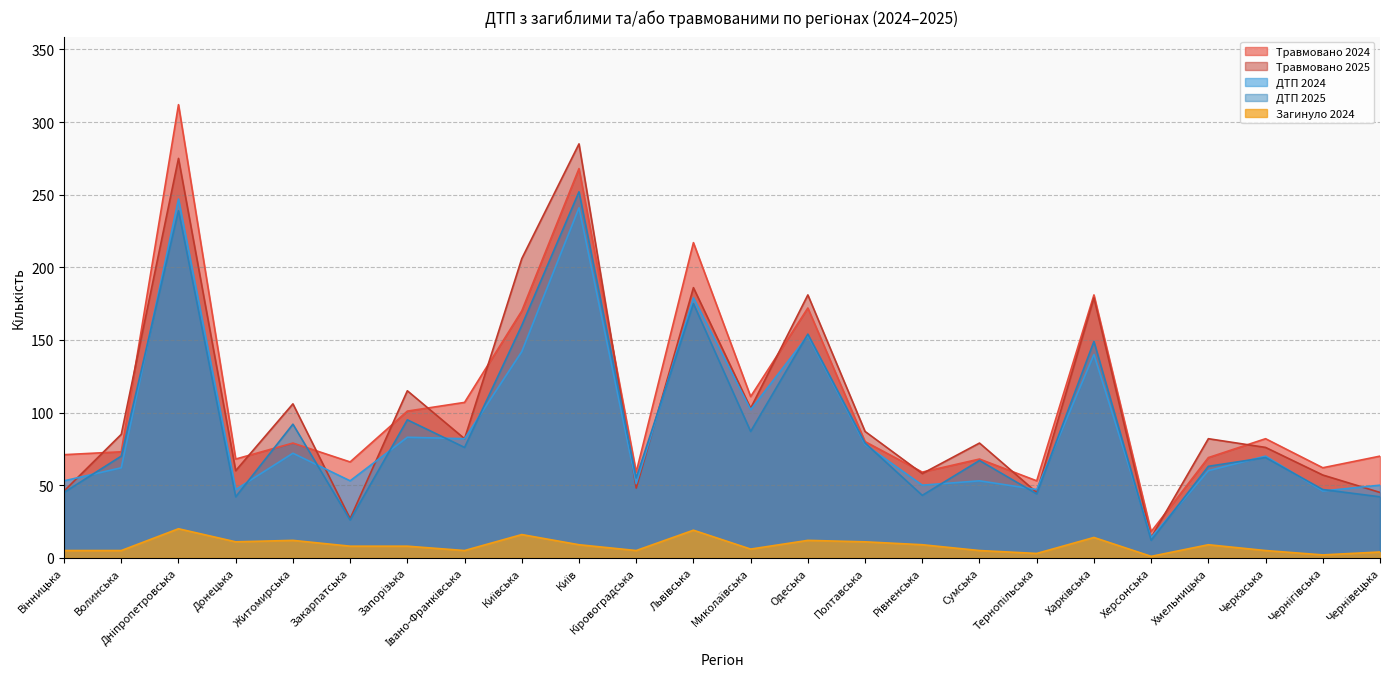

What is the minimum value for Загинуло 2024?

1